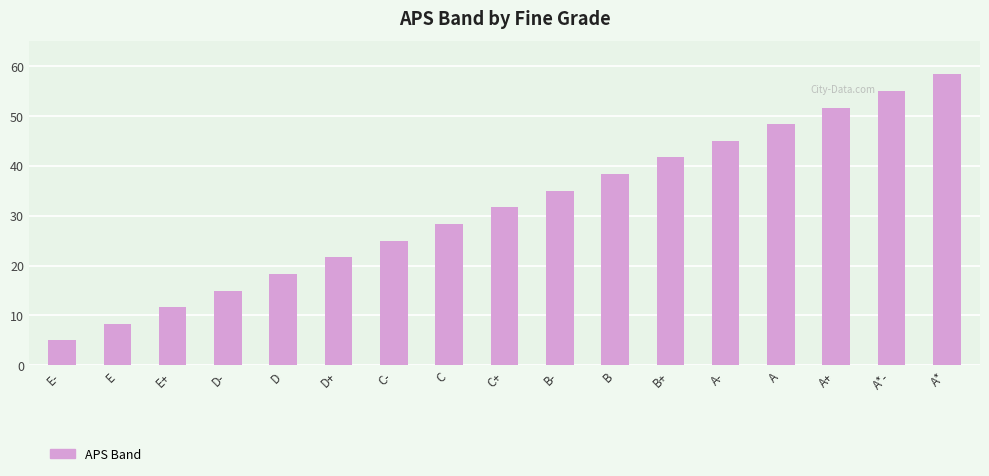

True or false: the data shows 8.5 at C-.

False